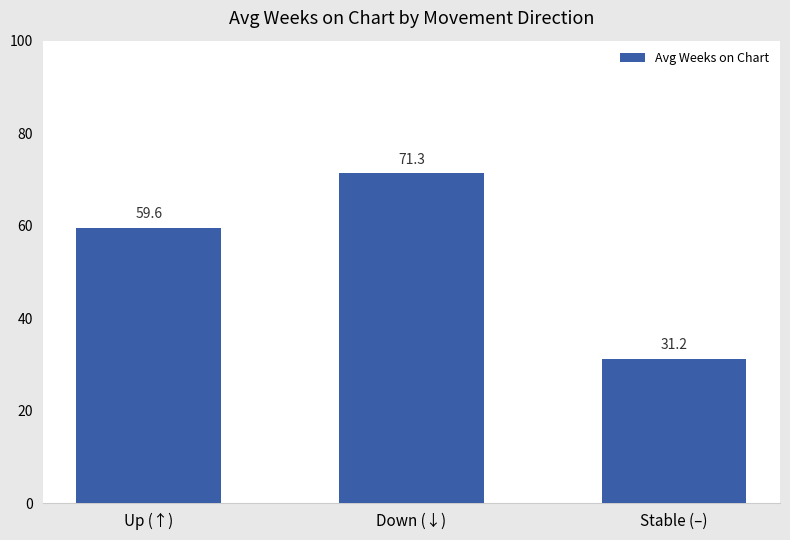

What is the change in value from Up (↑) to Down (↓)?

+11.7